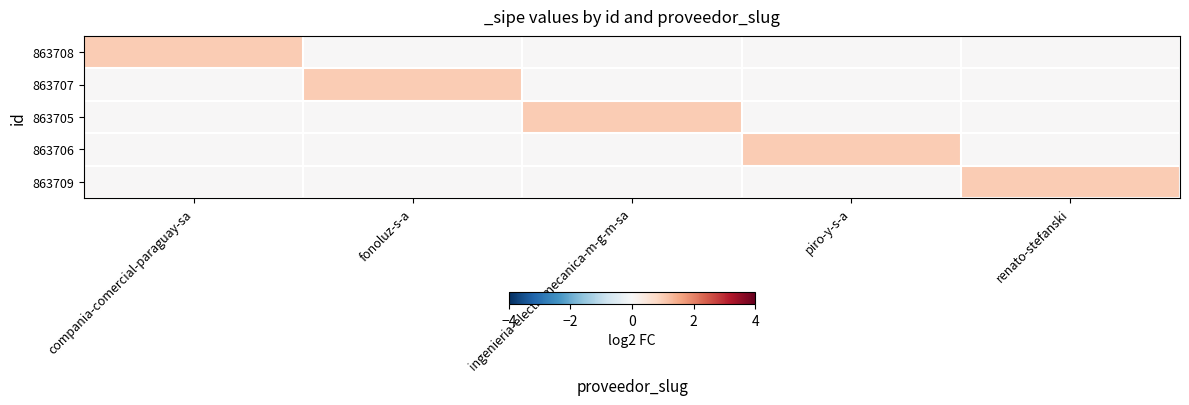

What is the total value across all series at renato-stefanski?

1